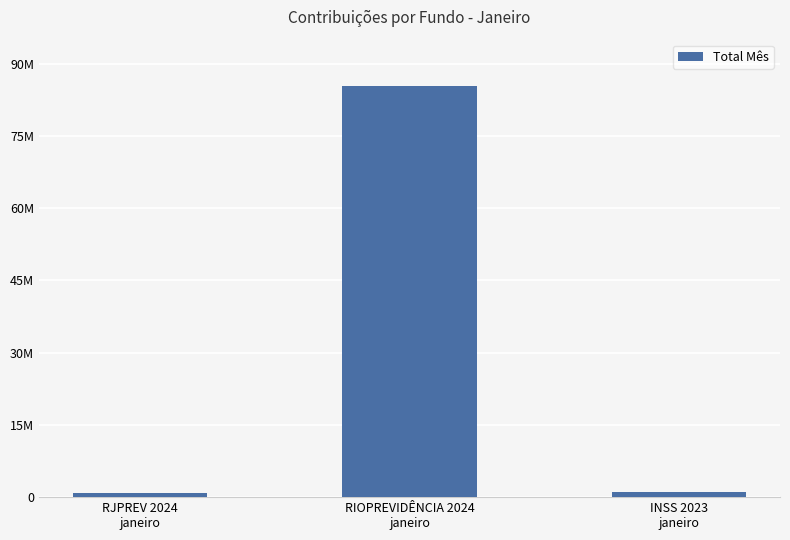

Reading left to right, list all the values displayed in this chart.

766720.2	85333009.7	1149033.6